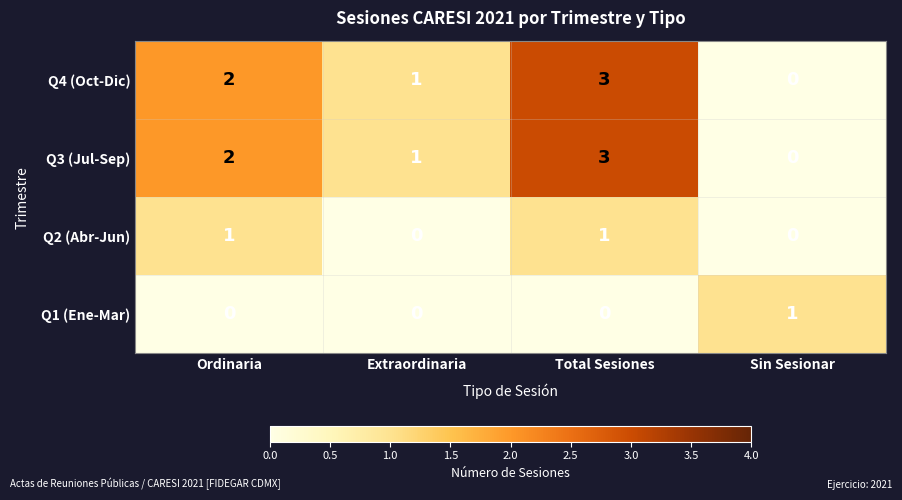

What is the spread (max minus min) of values at Total Sesiones?

3